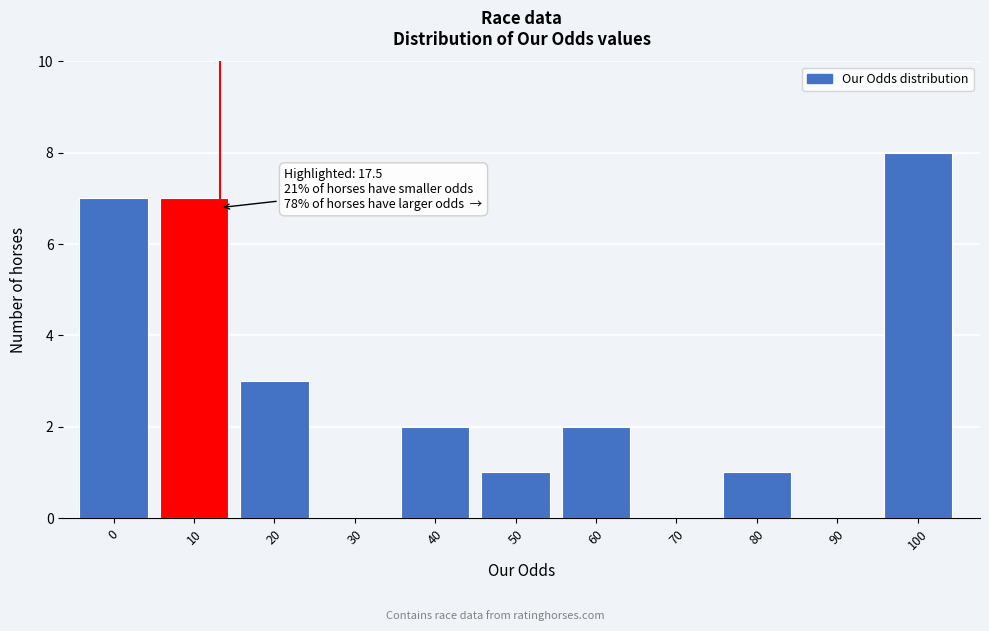

Reading left to right, transcribe all the data shown in this chart.

0=7	10=7	20=3	30=0	40=2	50=1	60=2	70=0	80=1	90=0	100=8